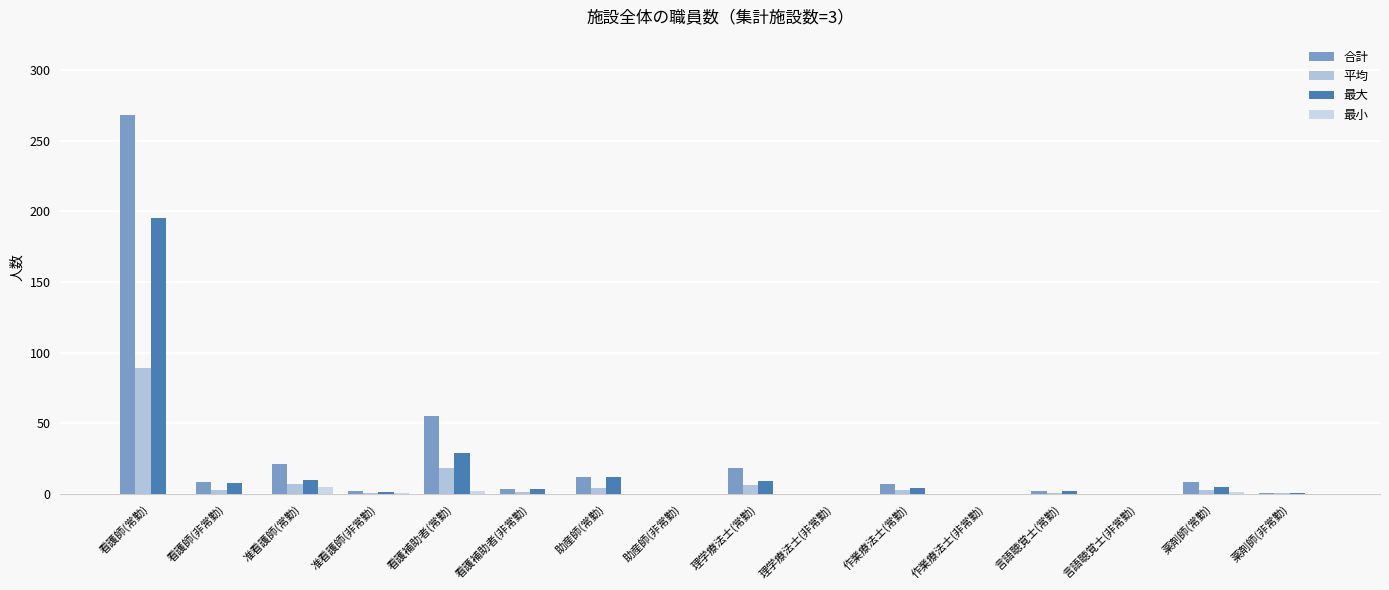

How many data points does each series have?

16